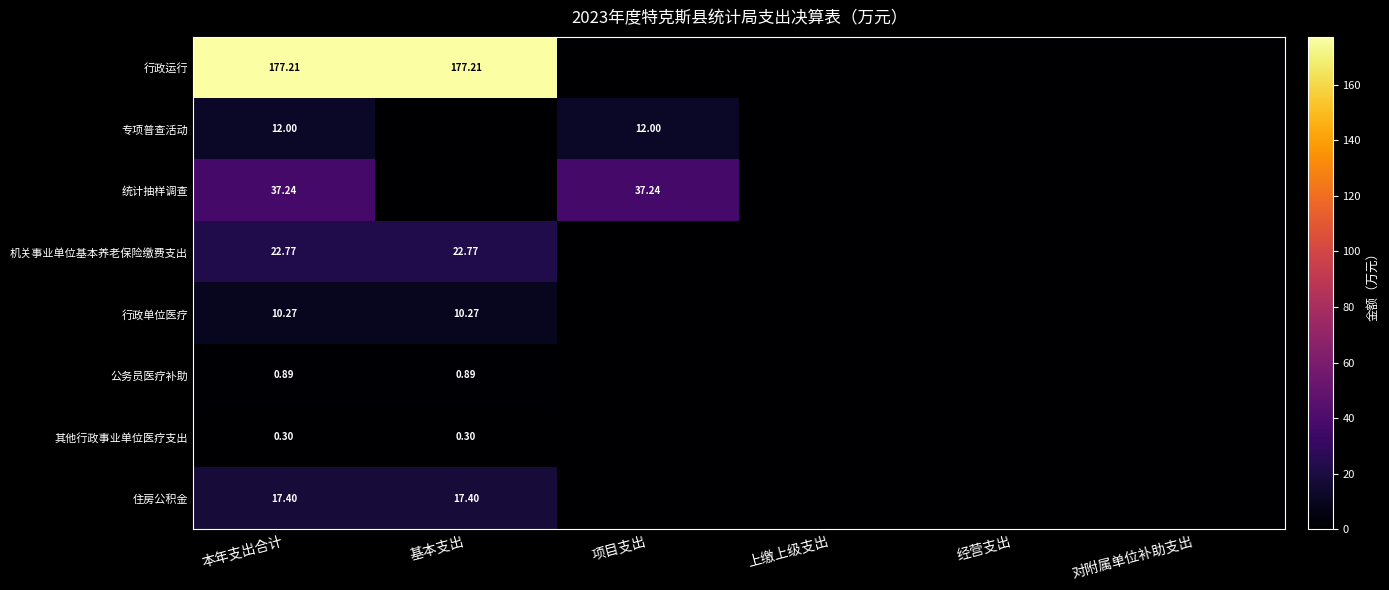

Is it true that 机关事业单位基本养老保险缴费支出 equals 6.2 at 基本支出?

False